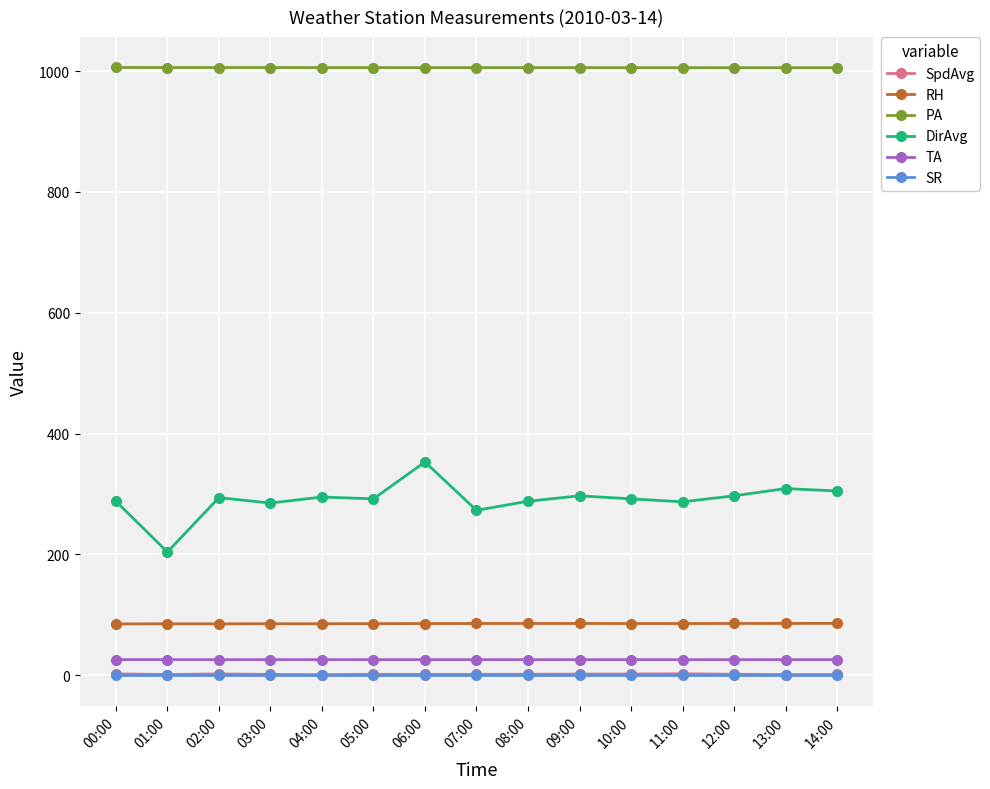

What is the value of the TA point at the 6th from the left?

25.7